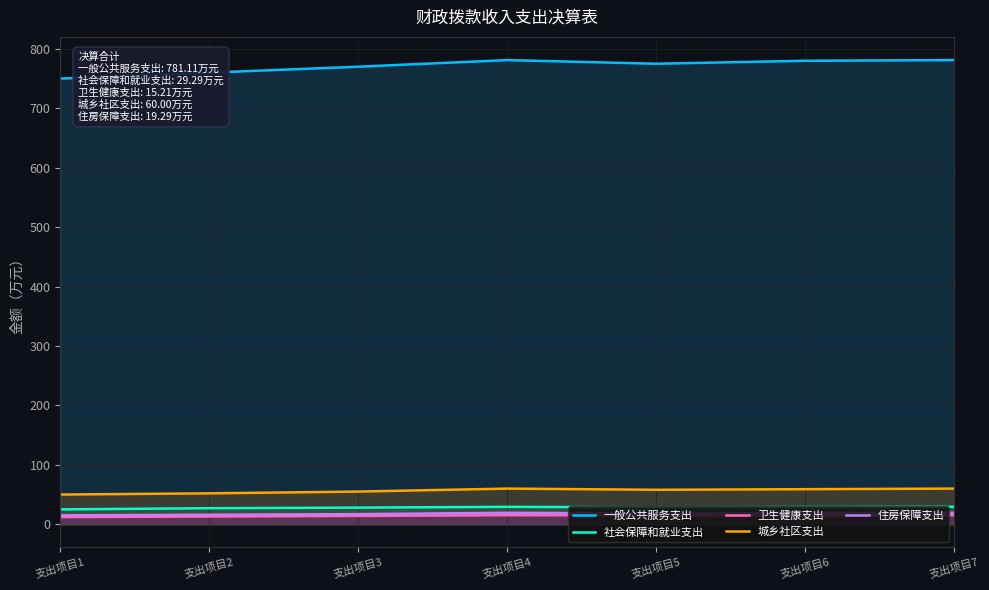

Which label corresponds to the largest value in the chart?

支出项目4